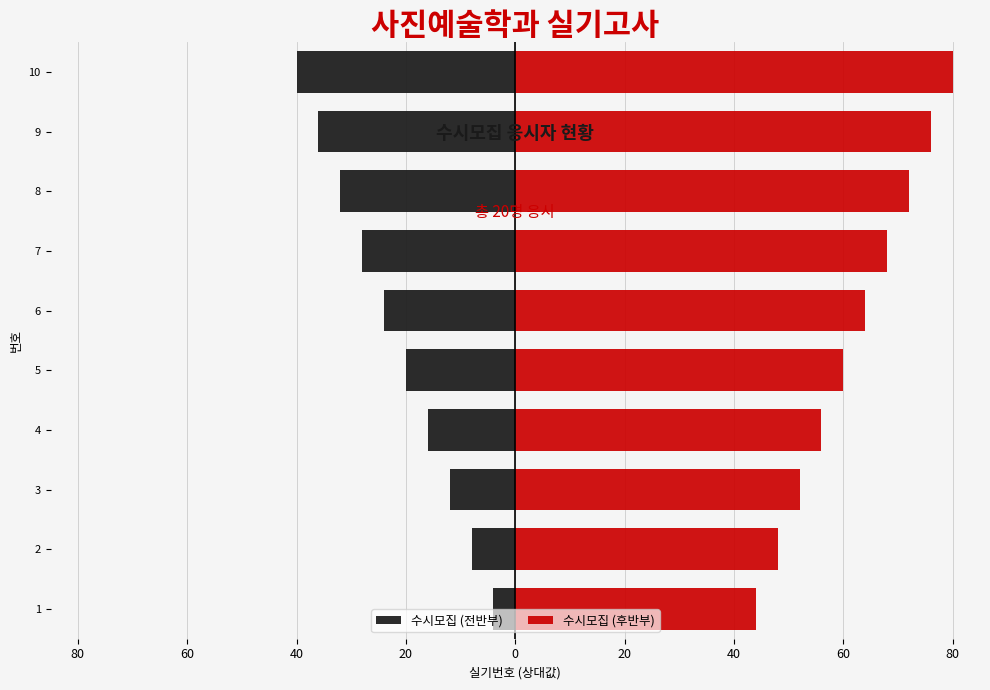

Rank the series by their maximum value, from lowest to highest.

수시모집 (전반부), 수시모집 (후반부)